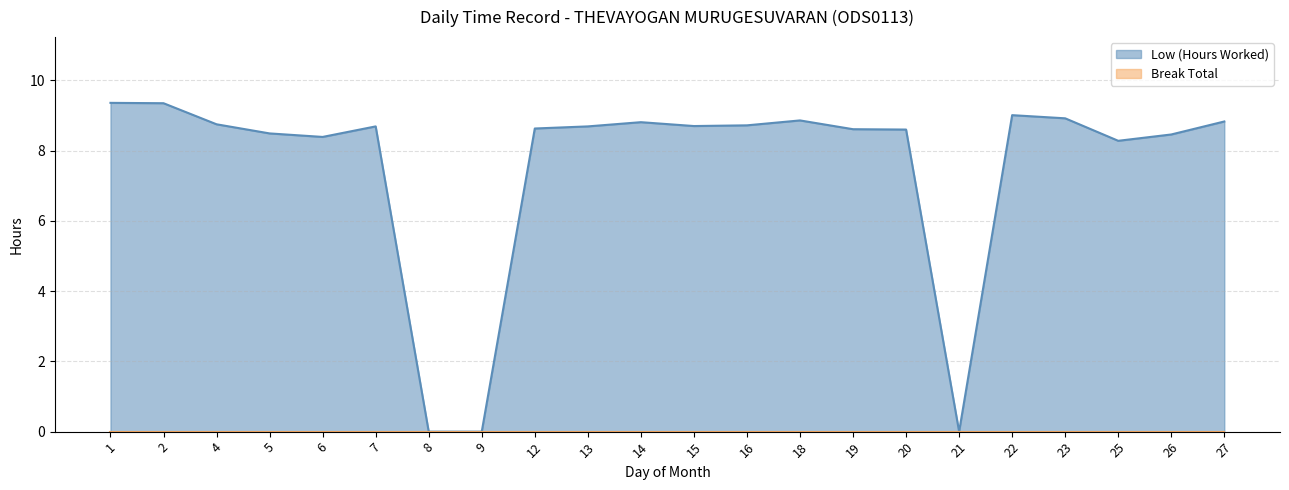

At which category does the data reach its first local peak?

7